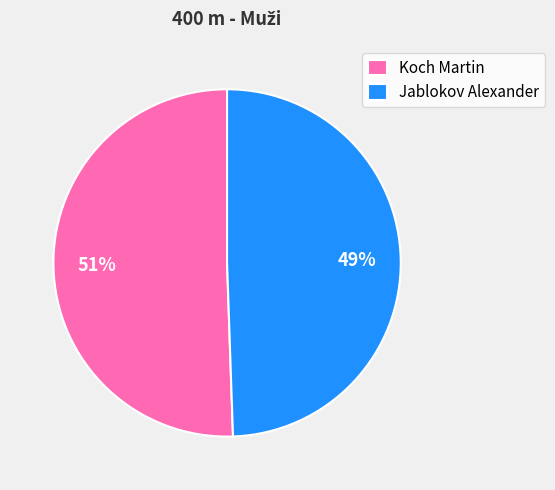

Rank the categories by value from lowest to highest.

Jablokov Alexander, Koch Martin